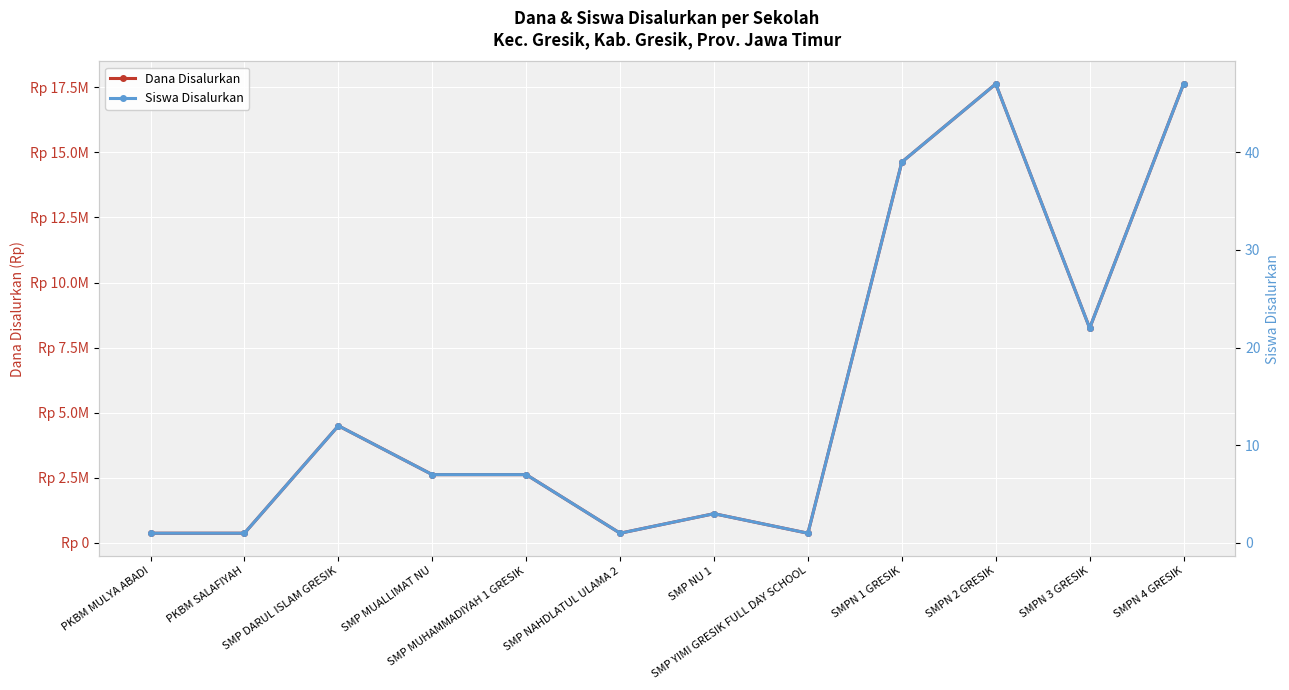

At which category is the sum across all series the highest?

SMPN 2 GRESIK